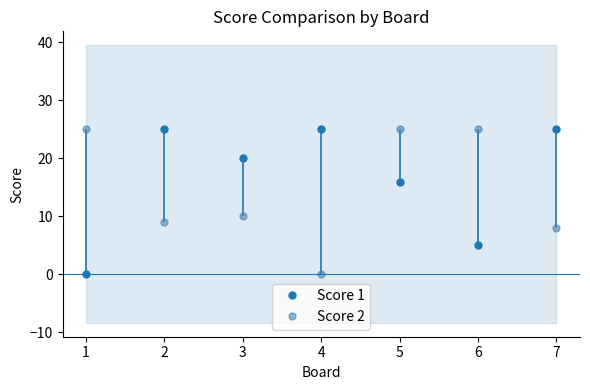

Where is Score 1 nearest to the value 12?

5